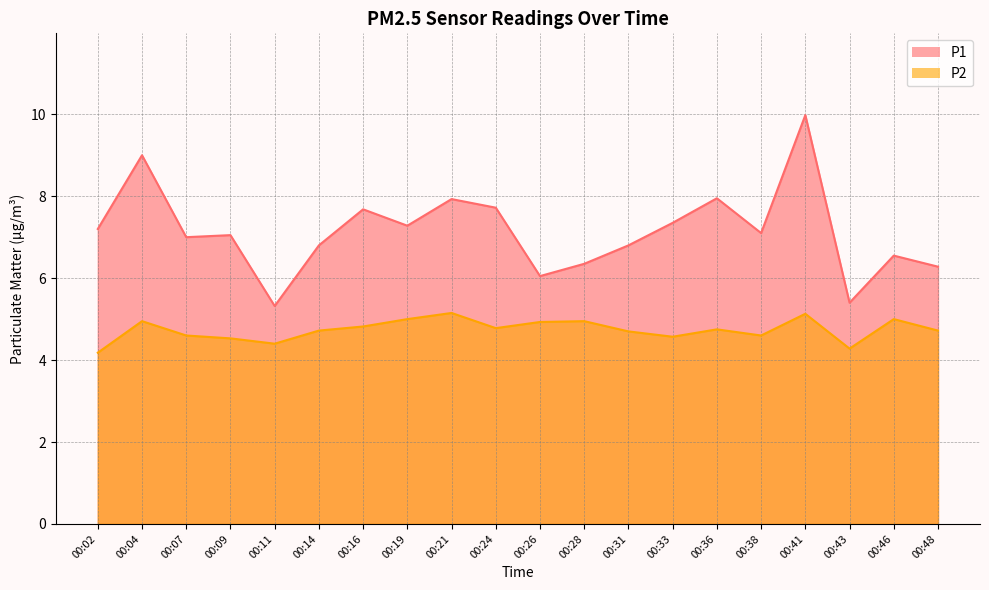

Reading right to left, transcribe all the data shown in this chart.

P1: 6.3	6.5	5.4	10.0	7.1	8.0	7.3	6.8	6.3	6.0	7.7	7.9	7.3	7.7	6.8	5.3	7.0	7.0	9.0	7.2
P2: 4.7	5.0	4.3	5.1	4.6	4.8	4.6	4.7	5.0	4.9	4.8	5.2	5.0	4.8	4.7	4.4	4.5	4.6	5.0	4.2